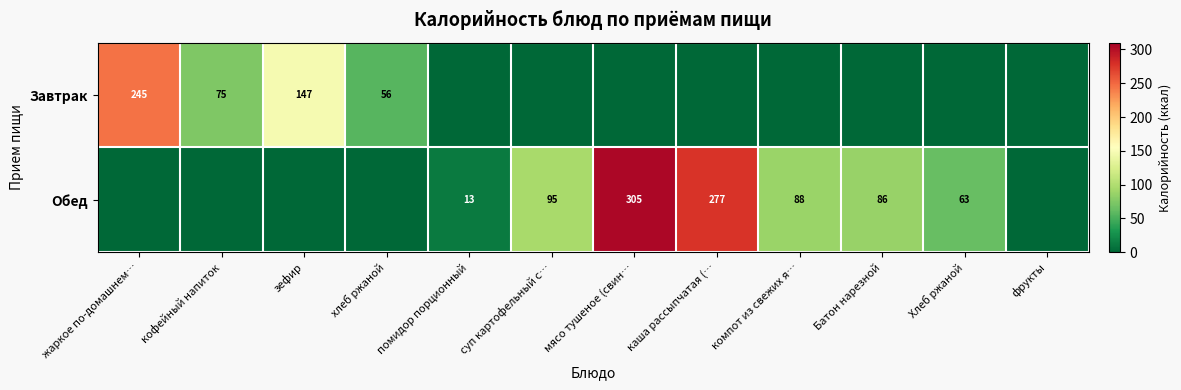

The value of Обед at помидор порционный is 13. True or false?

True